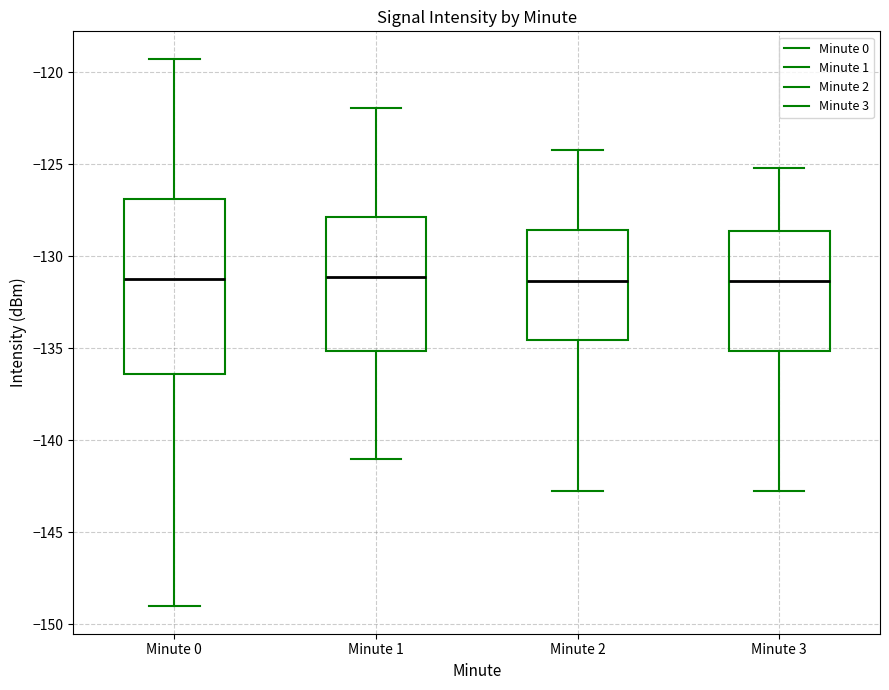

Reading left to right, read every box against the y-axis: the position of its median line, the range the box covers, and the ends of its whiskers. The values are not printed on the chart, so give them approximately, as read against the axis.

Minute 0: median -131.0, box -136.5 to -127.0, whiskers -149.0 to -119.5
Minute 1: median -131.0, box -135.0 to -128.0, whiskers -141.0 to -122.0
Minute 2: median -131.5, box -134.5 to -128.5, whiskers -143.0 to -124.0
Minute 3: median -131.5, box -135.0 to -128.5, whiskers -143.0 to -125.0